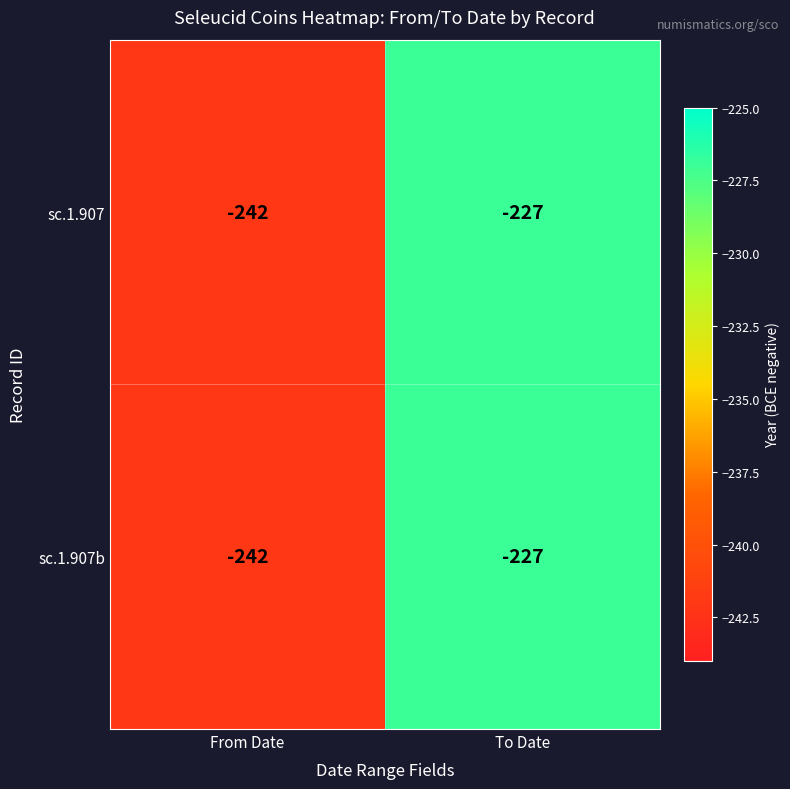

What is the minimum value shown in the chart?

-242